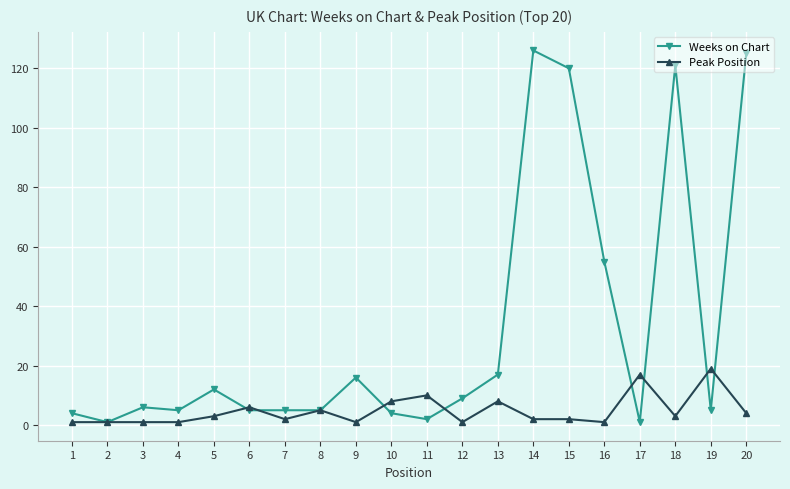

What is the highest value of the Weeks on Chart series?

126